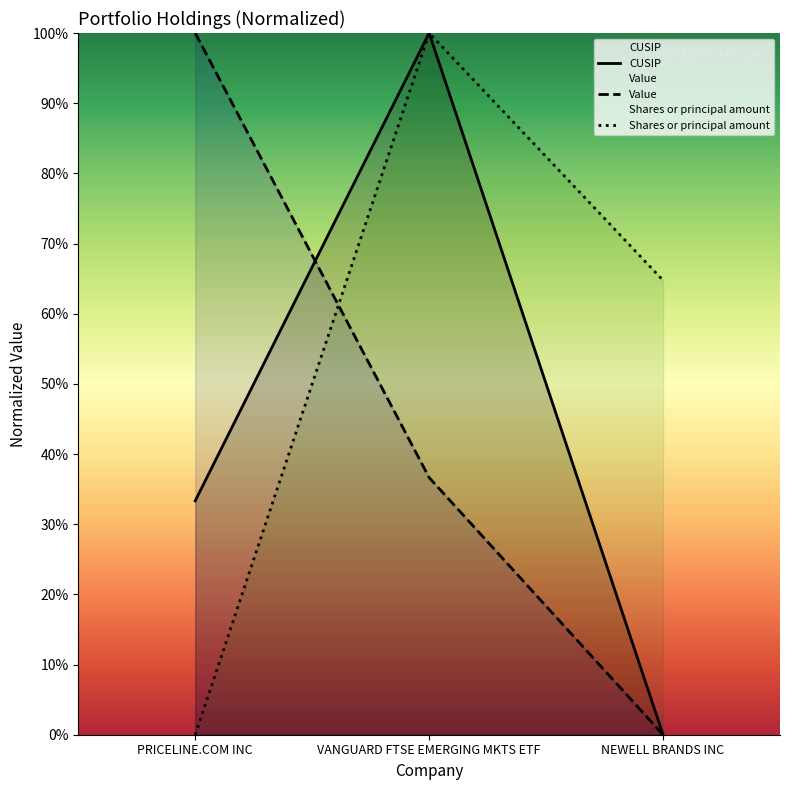

Reading left to right, list all the values displayed in this chart.

CUSIP: 33.3	100.0	0.0
Value: 100.0	36.6	0.0
Shares or principal amount: 0.0	100.0	64.8